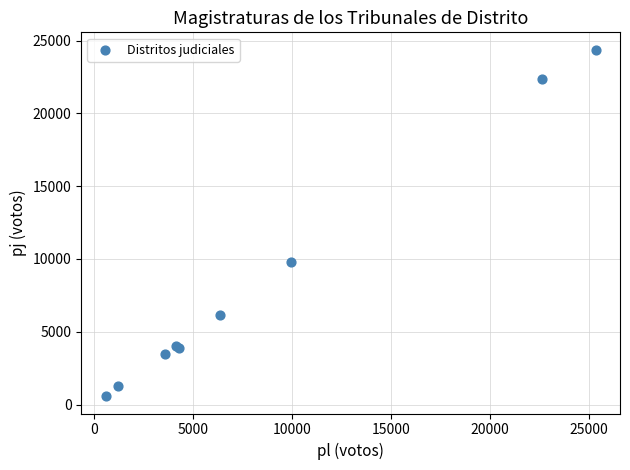

What Y value in the scatter plot is closest to 12472?

9773